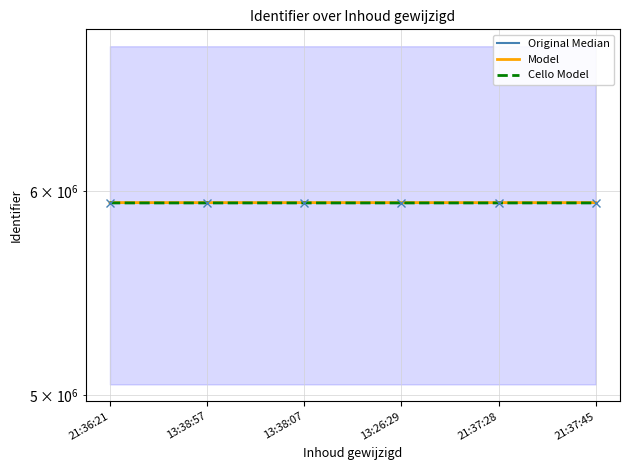

What position from the right is 21:37:45?

1